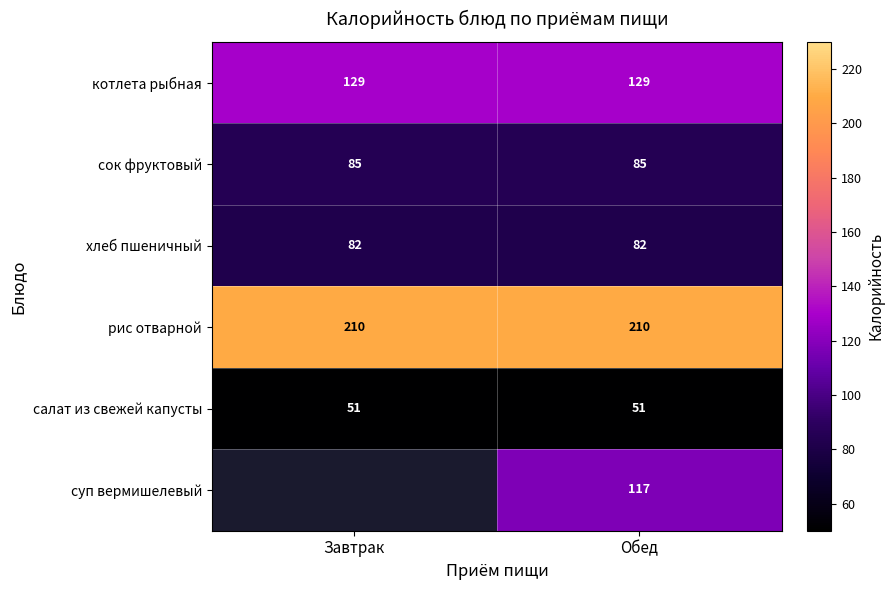

Read the салат из свежей капусты value at Завтрак.

51.0